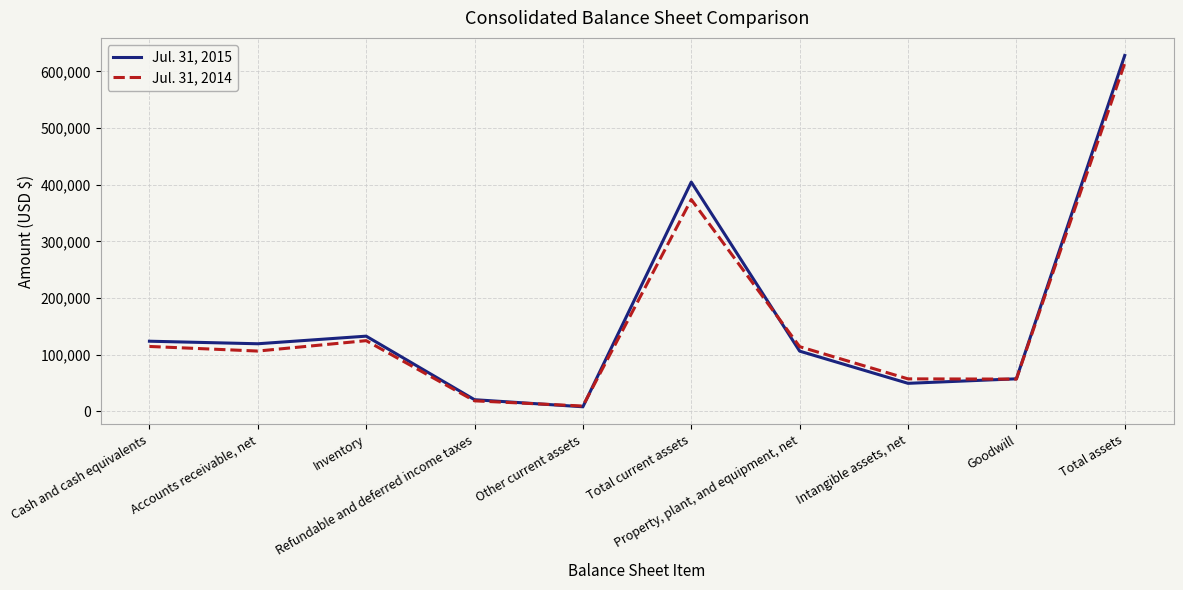

How many interior local valleys does the Jul. 31, 2014 series have?

3